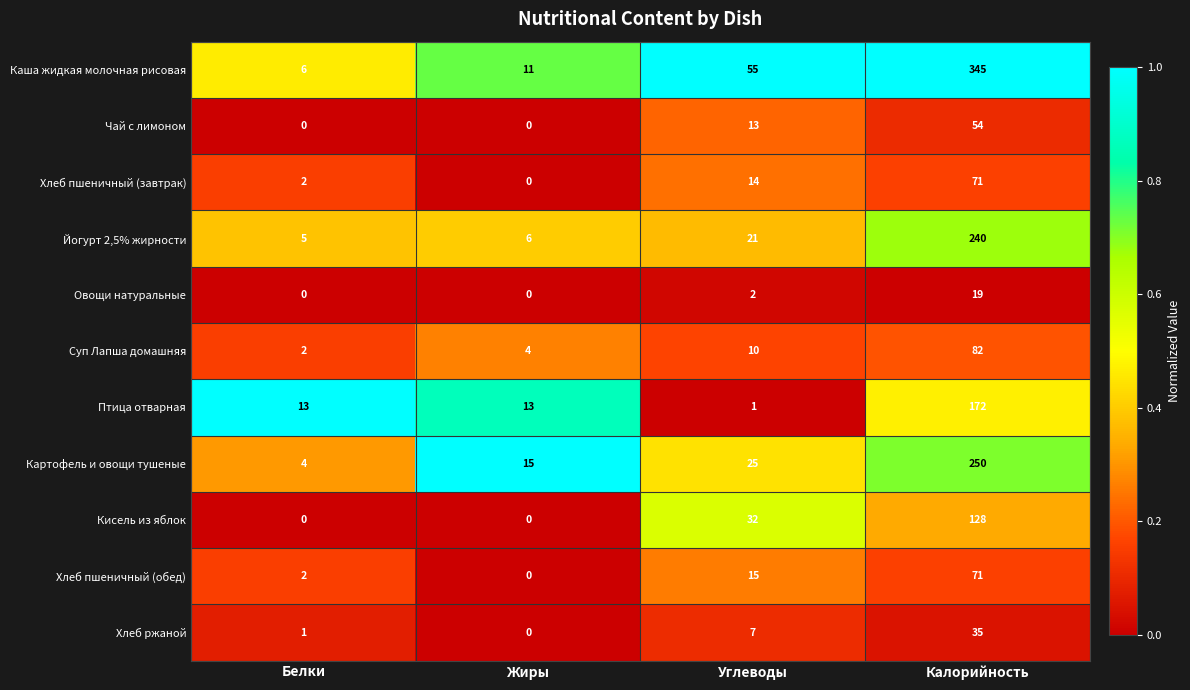

How many data points does each series have?

4